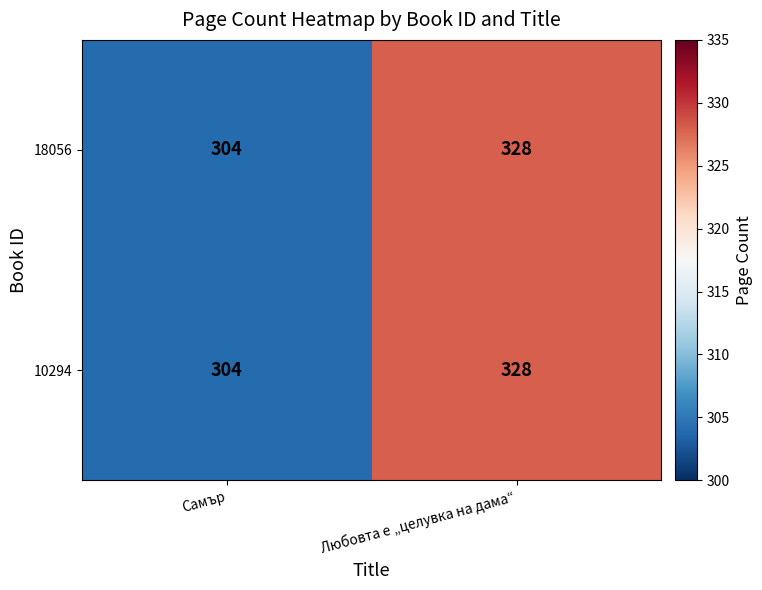

Is the value of 10294 at Любовта е „целувка на дама“ greater than the value of 18056 at Самър?

Yes